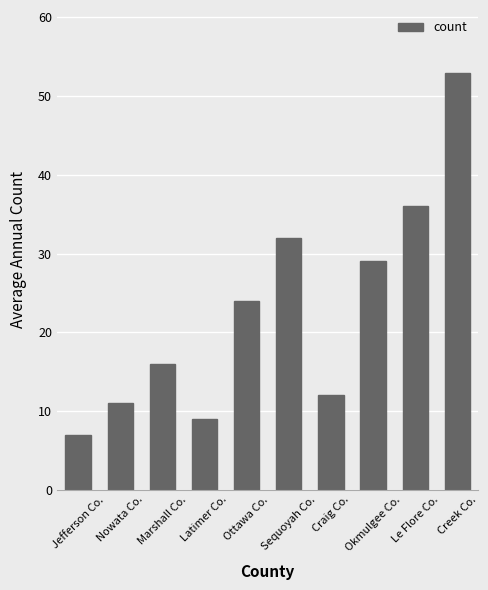

What is the difference between the second highest and second lowest values?

27